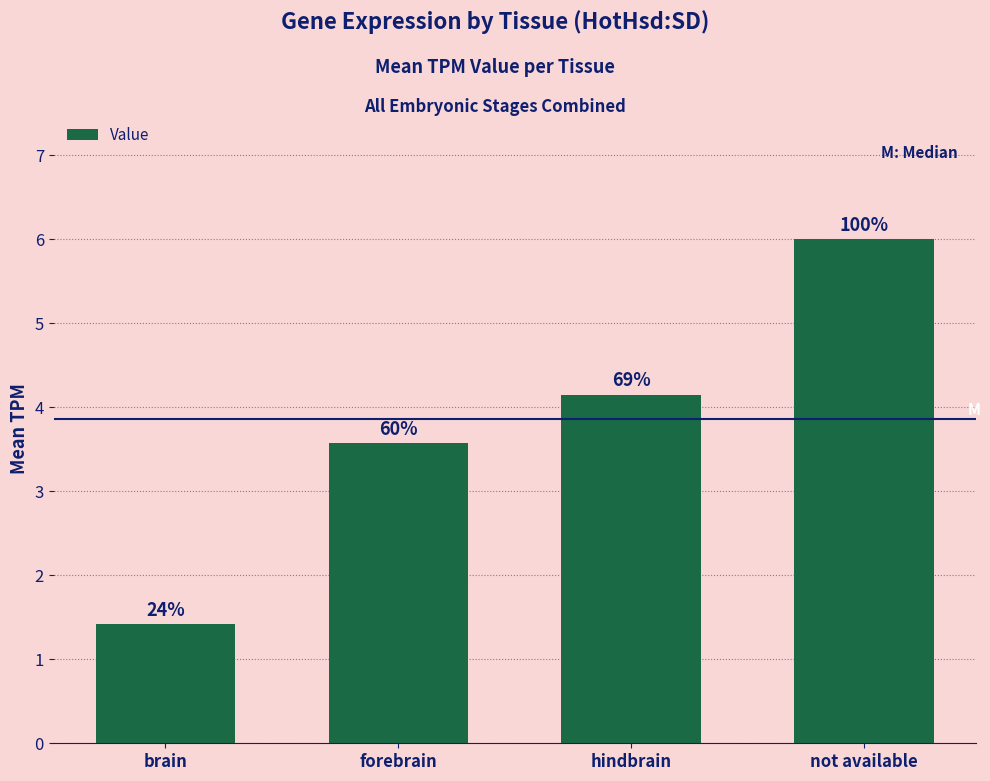

Reading right to left, transcribe all the data shown in this chart.

not available=6.0	hindbrain=4.2	forebrain=3.6	brain=1.4